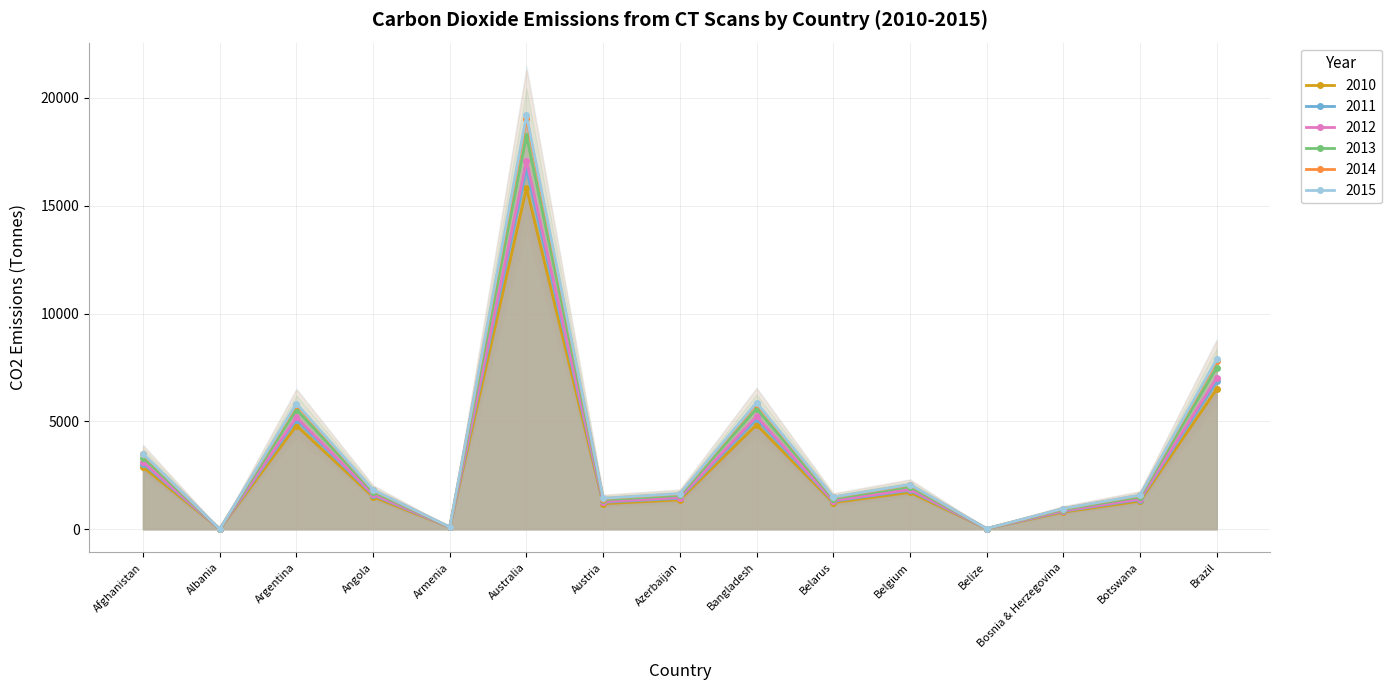

At which label is 2015 closest to 9596?

Brazil